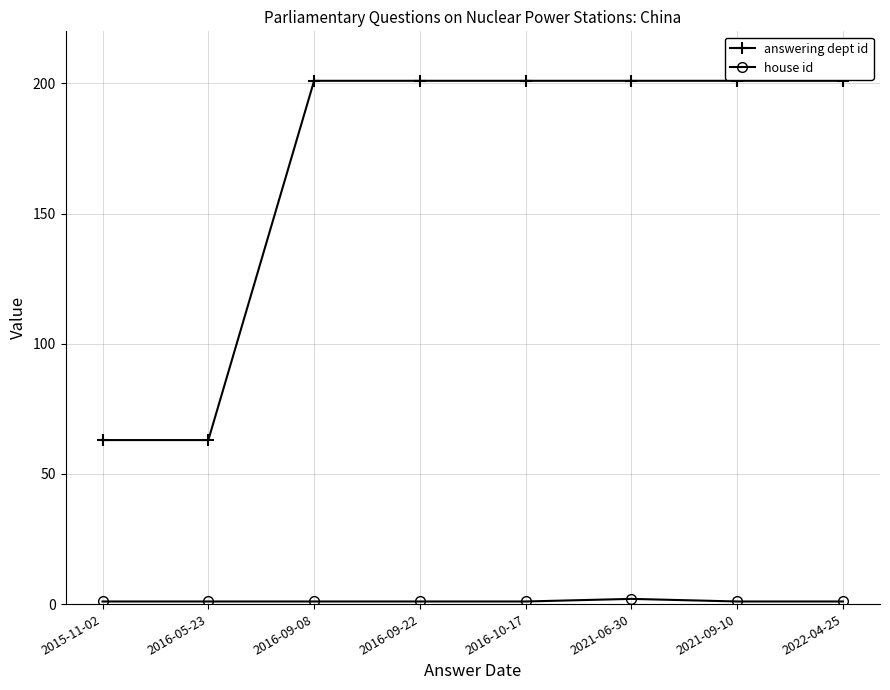

True or false: answering dept id has a value of 48 at 2016-09-08.

False